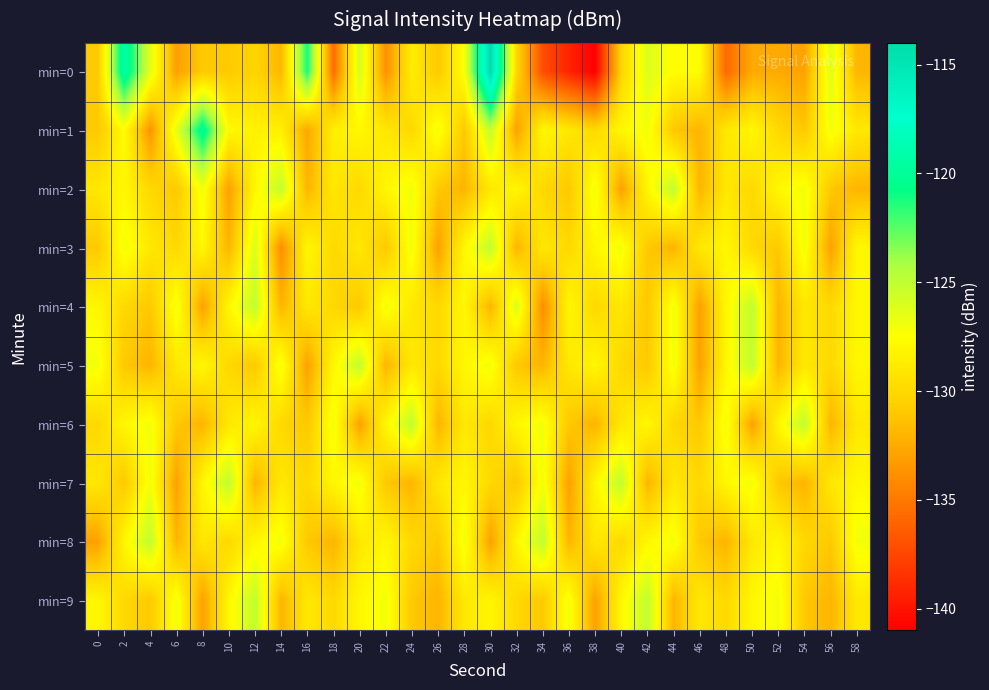

Which category has the lowest value across all series?

38